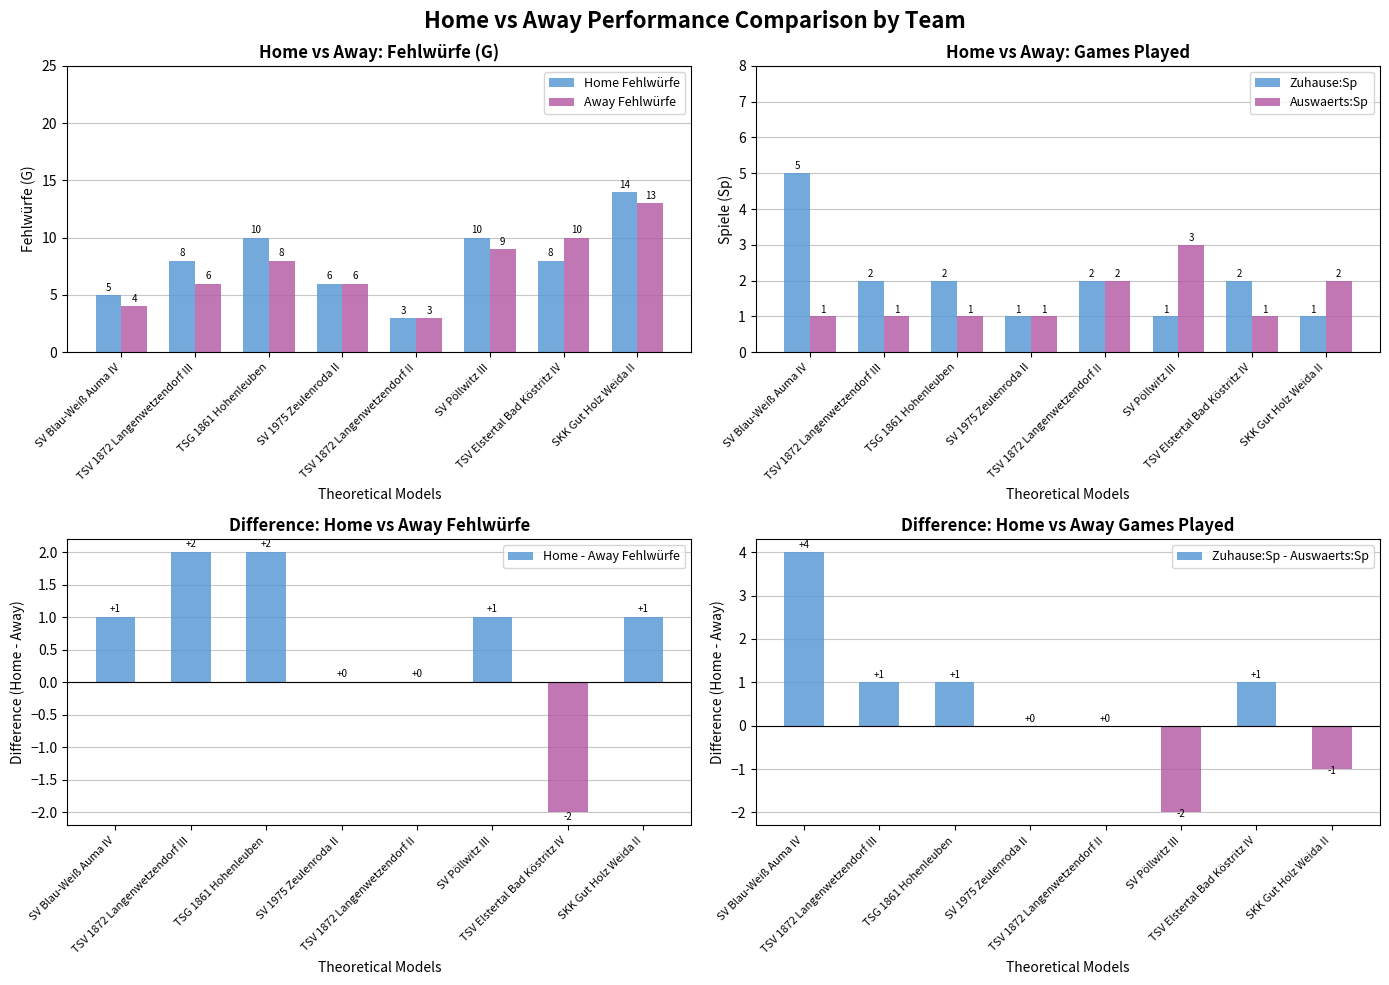

What is the difference between the Home - Away Fehlwürfe values at TSV 1872 Langenwetzendorf II and SV Pöllwitz III?

1